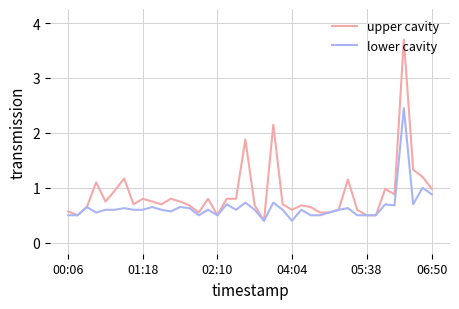

Which series has the largest range (max minus min)?

upper cavity